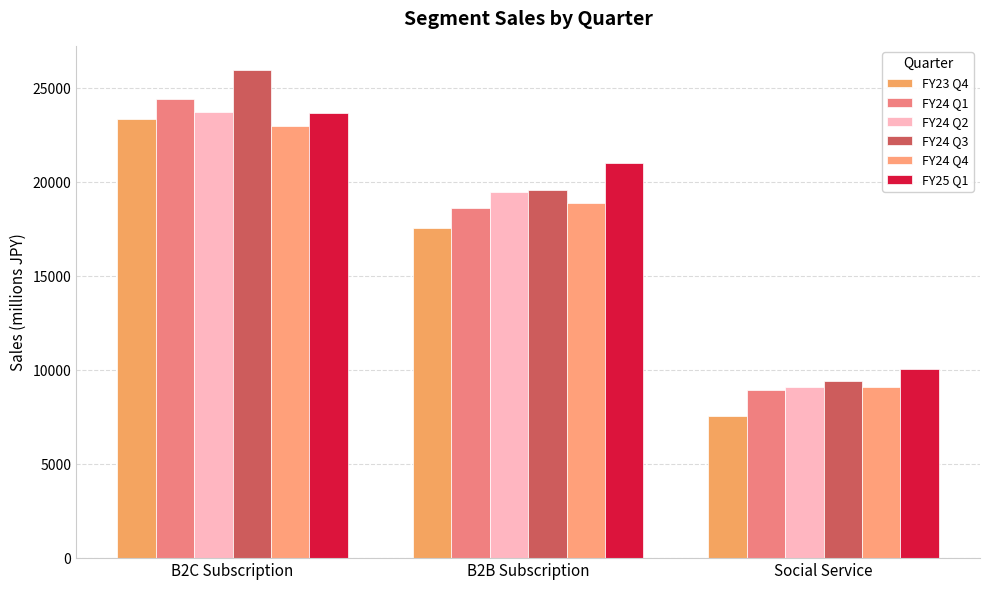

How many groups of bars are there?

3